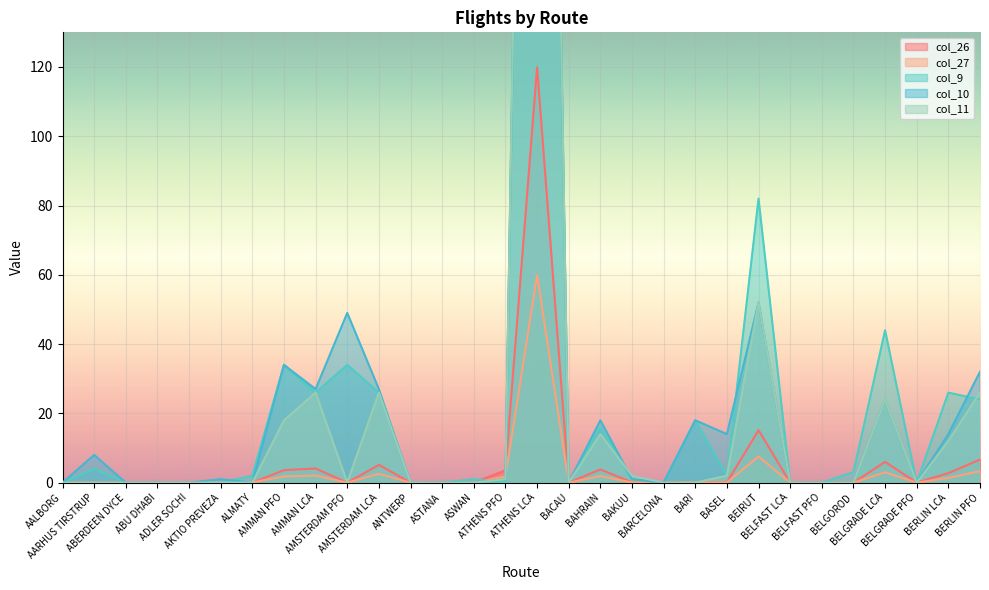

Does the chart display data point markers on the line(s)?

No